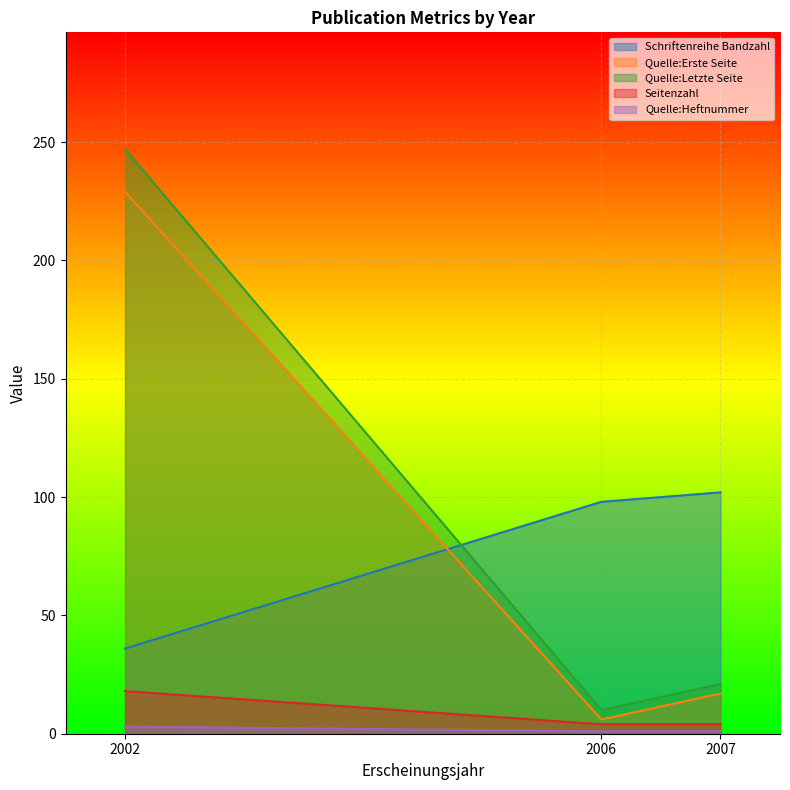

What is the minimum value shown in the chart?

1